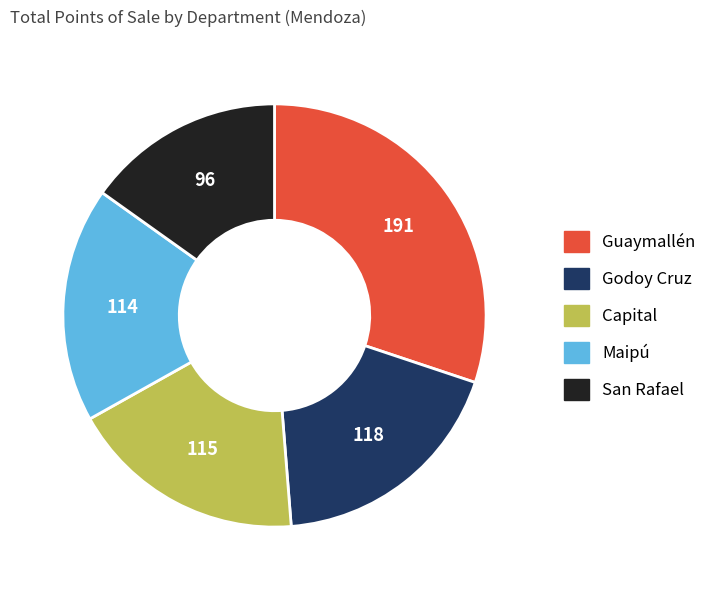

Is there a majority slice in this chart?

No